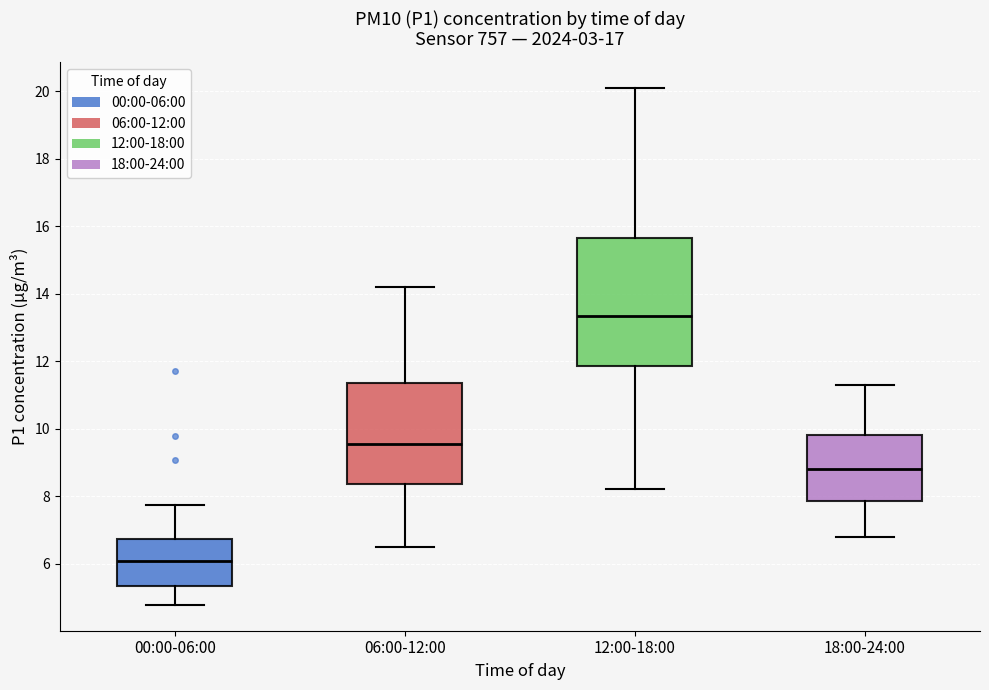

Reading left to right, transcribe this box plot: for each box, give where its median line is, the range the box spans, and where its two whiskers end, as read against the y-axis. The values are not printed on the chart, so give them approximately, as read against the axis.

00:00-06:00: median 6.0, box 5.4 to 6.8, whiskers 4.8 to 7.8
06:00-12:00: median 9.6, box 8.4 to 11.4, whiskers 6.6 to 14.2
12:00-18:00: median 13.4, box 11.8 to 15.6, whiskers 8.2 to 20.2
18:00-24:00: median 8.8, box 7.8 to 9.8, whiskers 6.8 to 11.4